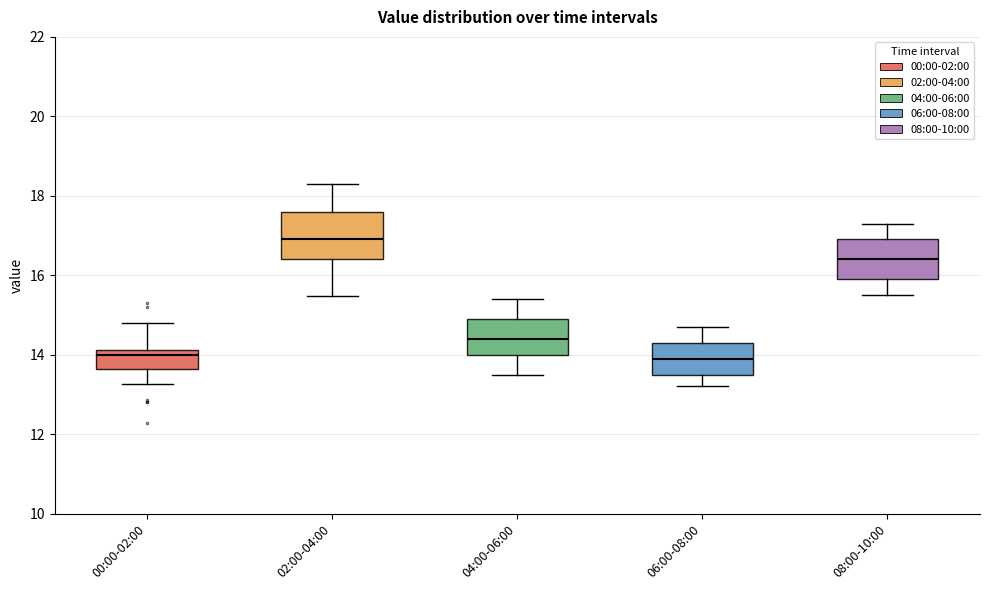

Reading left to right, transcribe this box plot: for each box, give where its median line is, the range the box spans, and where its two whiskers end, as read against the y-axis. The values are not printed on the chart, so give them approximately, as read against the axis.

00:00-02:00: median 14.0, box 13.6 to 14.2, whiskers 13.2 to 14.8
02:00-04:00: median 17.0, box 16.4 to 17.6, whiskers 15.4 to 18.4
04:00-06:00: median 14.4, box 14.0 to 15.0, whiskers 13.6 to 15.4
06:00-08:00: median 14.0, box 13.6 to 14.4, whiskers 13.2 to 14.8
08:00-10:00: median 16.4, box 16.0 to 17.0, whiskers 15.6 to 17.4